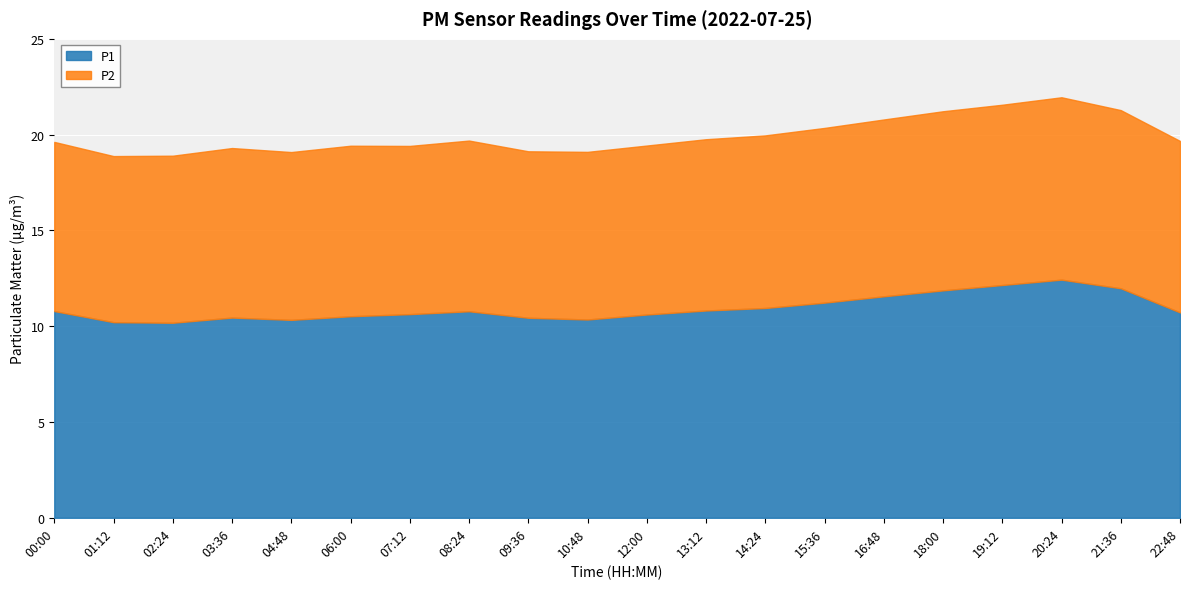

What is the average value of the P1 series?

10.9